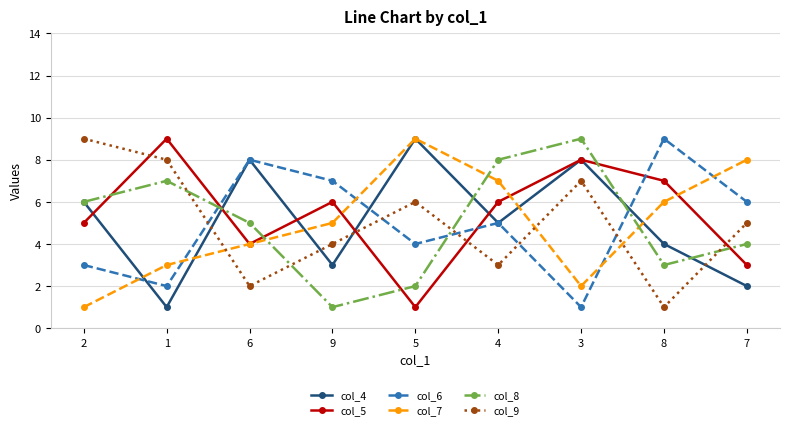

What is the label of the 3rd point from the right?

3